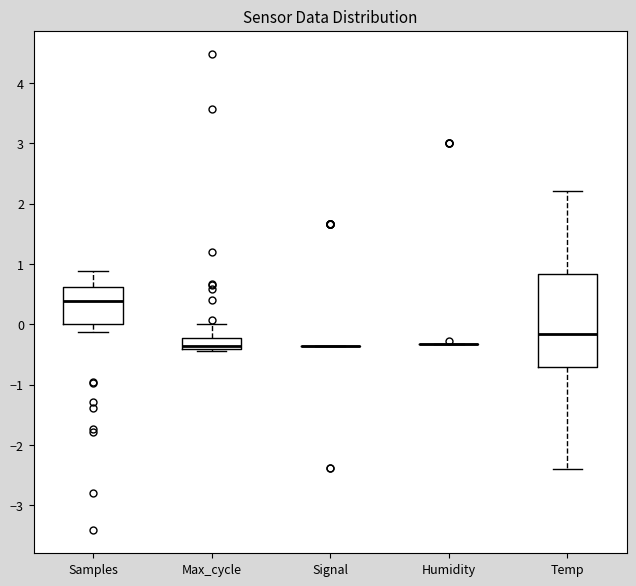

Which box is the tallest, from its lower edge to its upper edge?

Temp